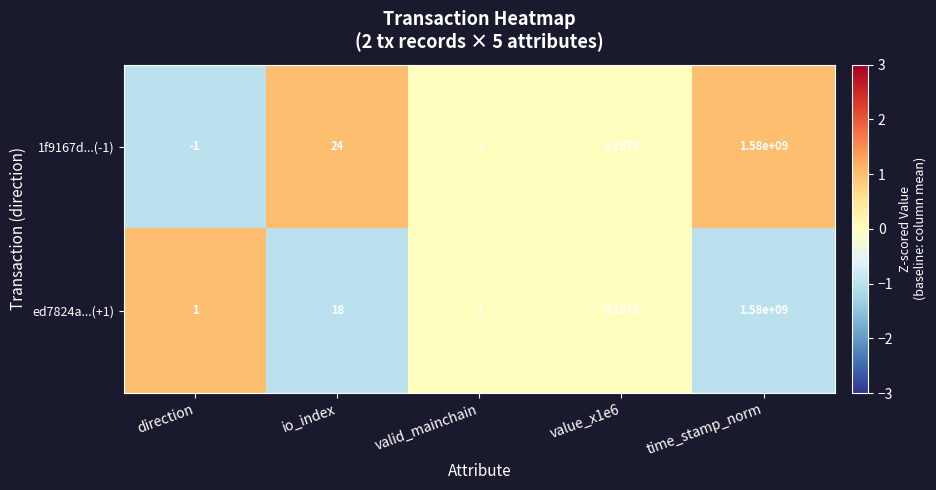

At which category is the sum across all series the highest?

time_stamp_norm